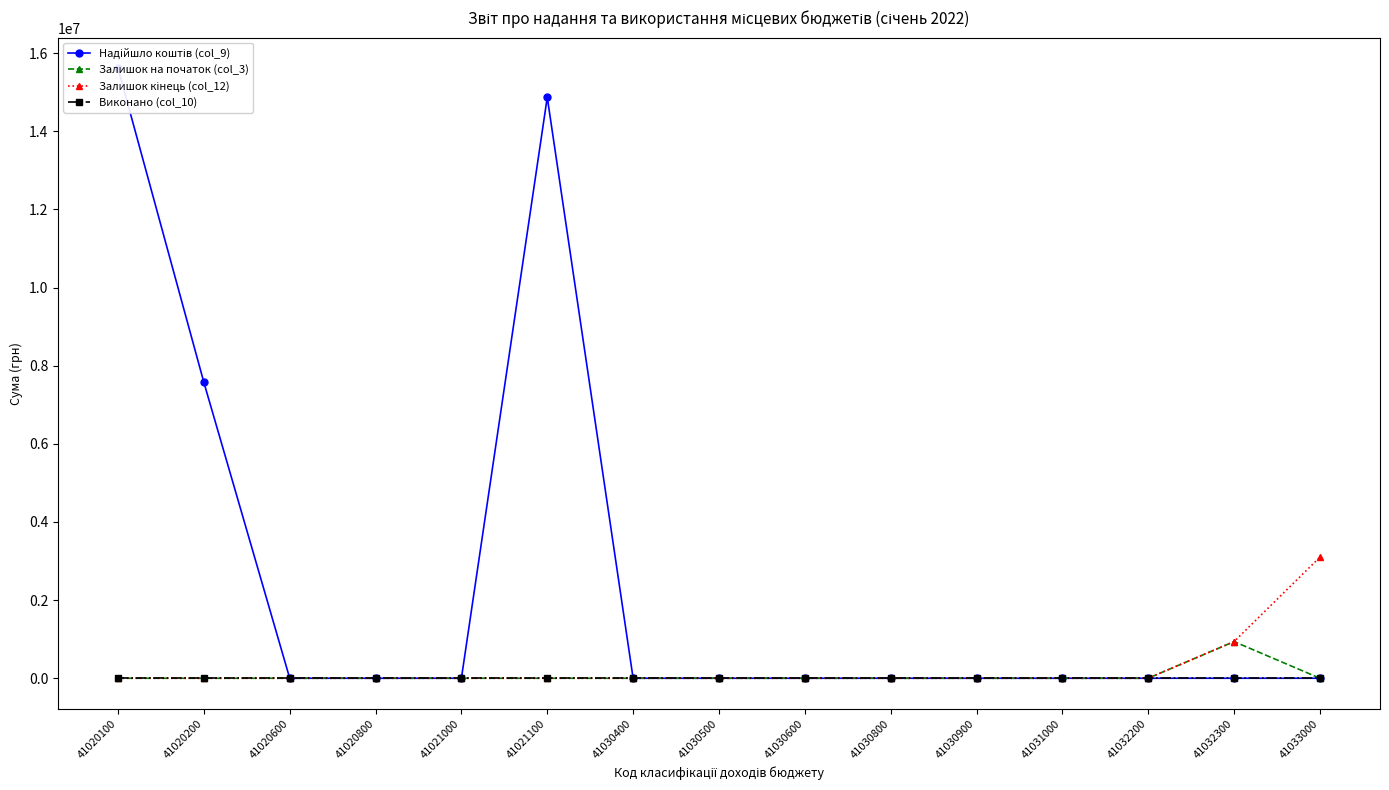

List the series in order of their peak value, lowest first.

Виконано (col_10), Залишок на початок (col_3), Залишок кінець (col_12), Надійшло коштів (col_9)